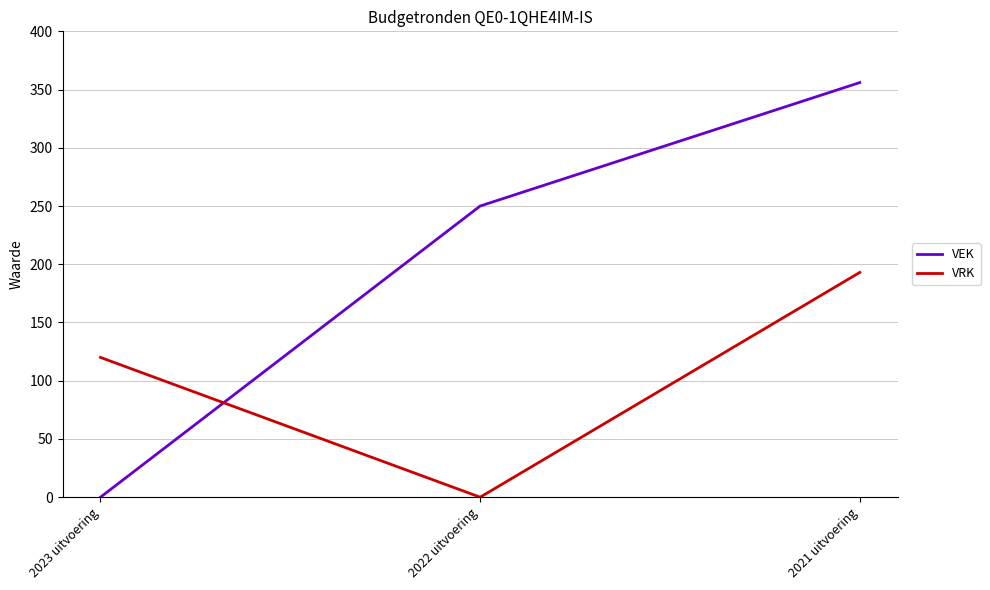

Is the value of VRK at 2021 uitvoering greater than the value of VEK at 2021 uitvoering?

No